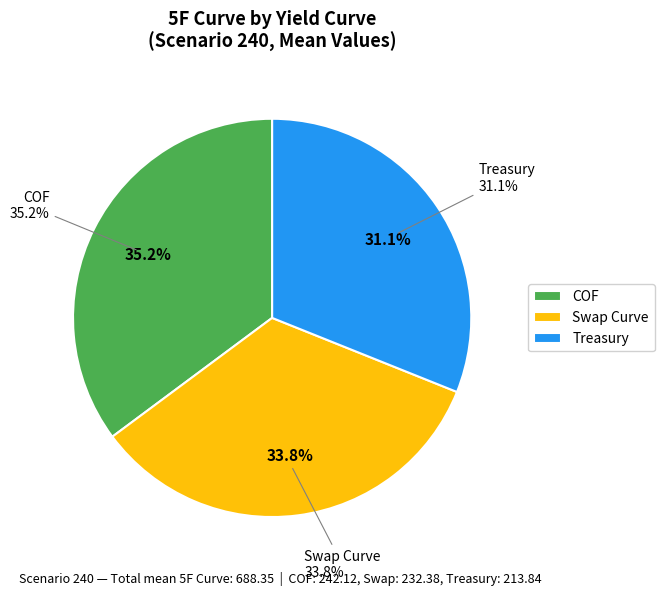

What is the total percentage of Swap Curve and Treasury?

65.0%